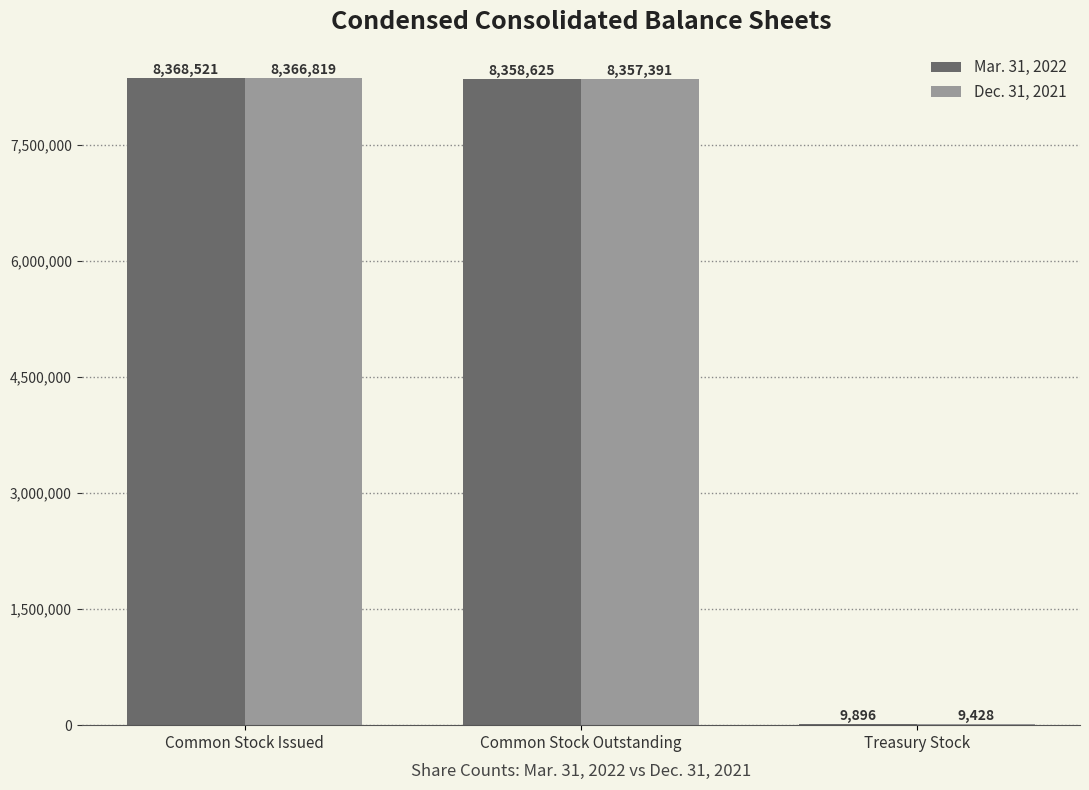

Is it true that Dec. 31, 2021 equals 12540023 at Common Stock Issued?

False